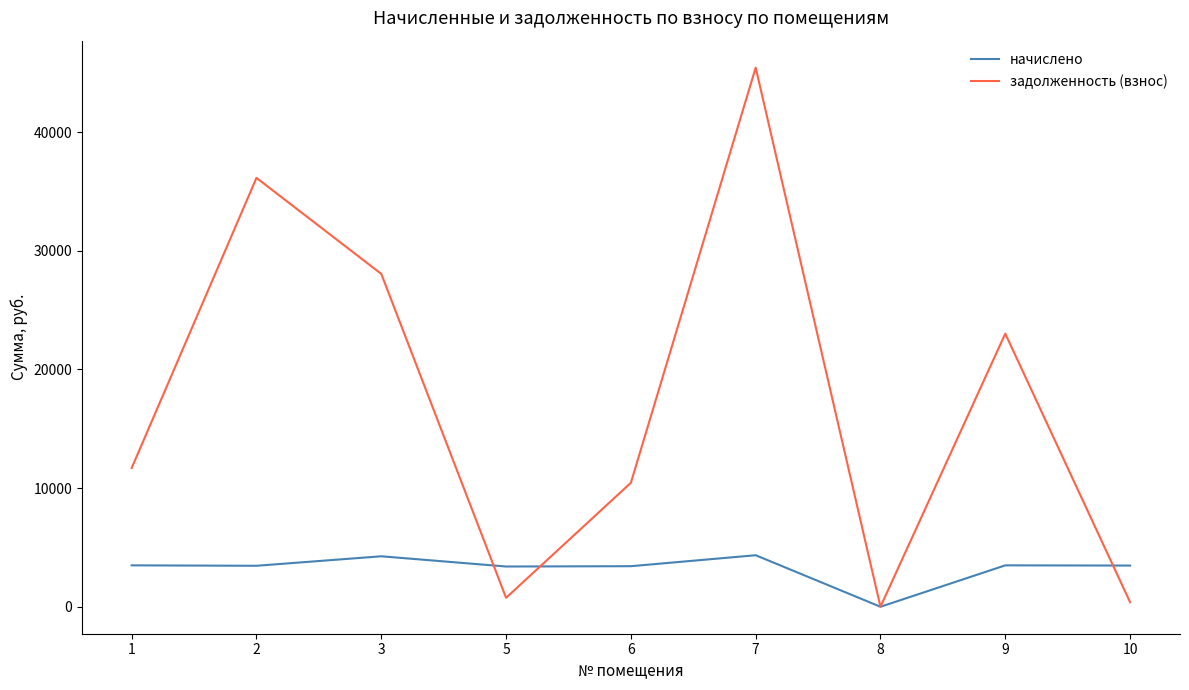

What is the difference between the maximum and minimum values in the задолженность (взнос) series?

45444.8